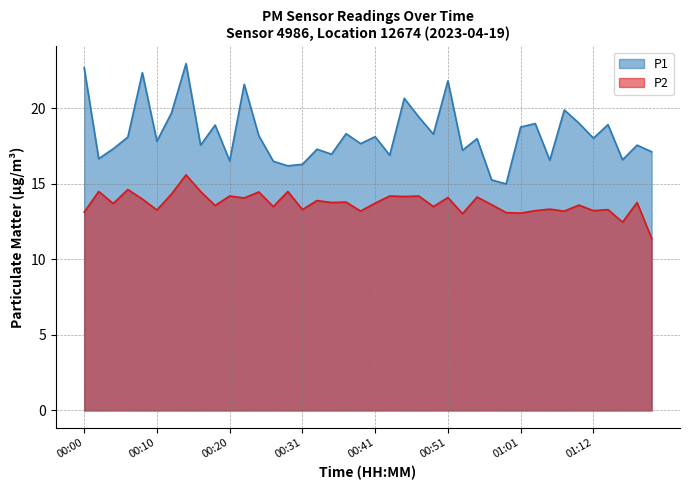

What is the greatest value displayed?

23.0